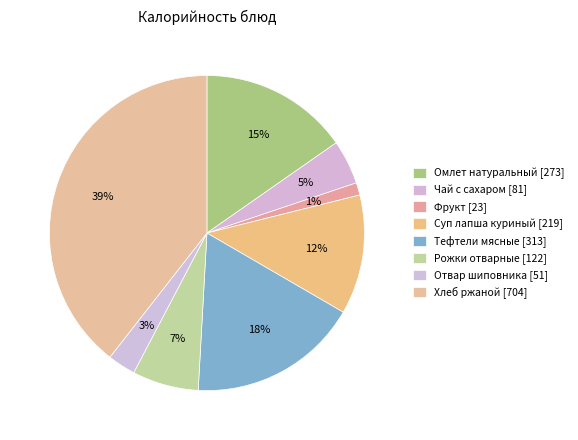

Is there any slice that represents more than half of the pie?

No